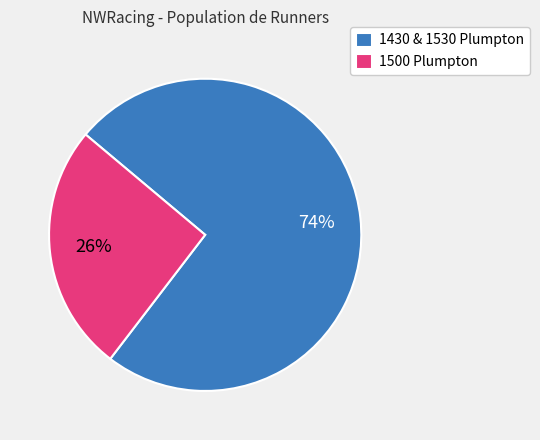

True or false: 1430 & 1530 Plumpton accounts for 74% of the total.

True